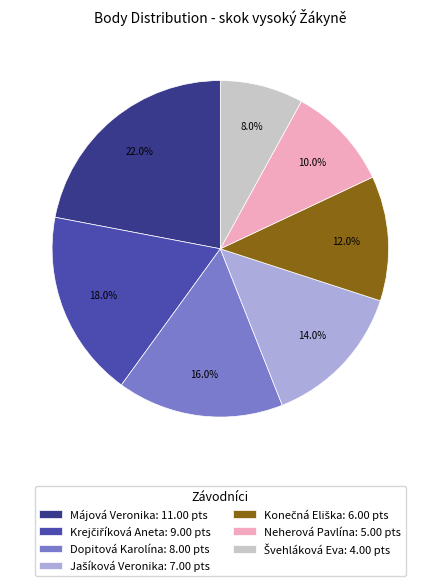

How many slices are in this pie chart?

7